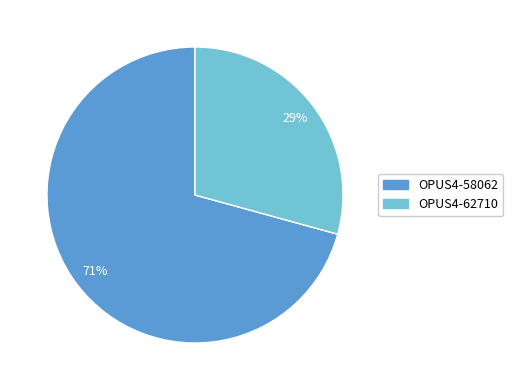

What is the largest slice in the pie chart?

OPUS4-58062